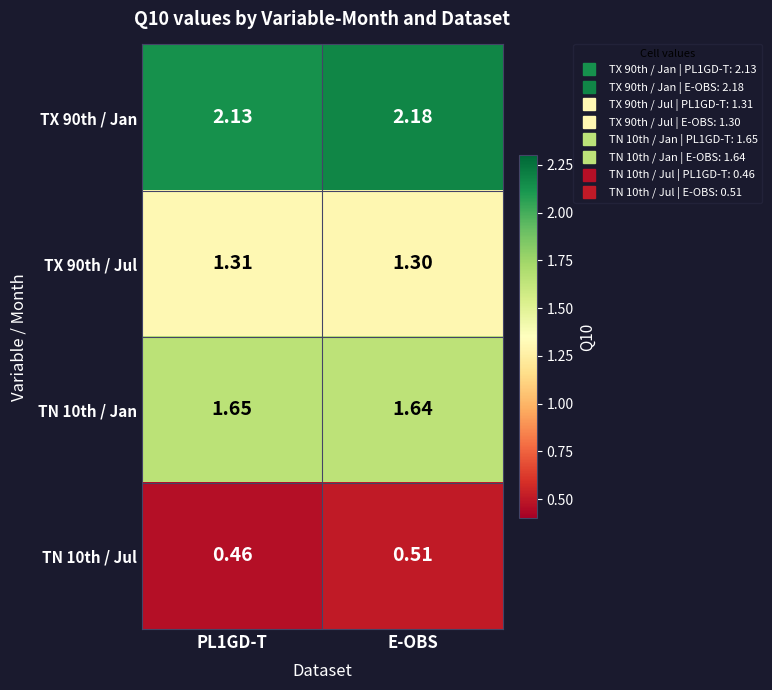

Is the value of TX 90th / Jan at PL1GD-T greater than the value of TX 90th / Jul at PL1GD-T?

Yes